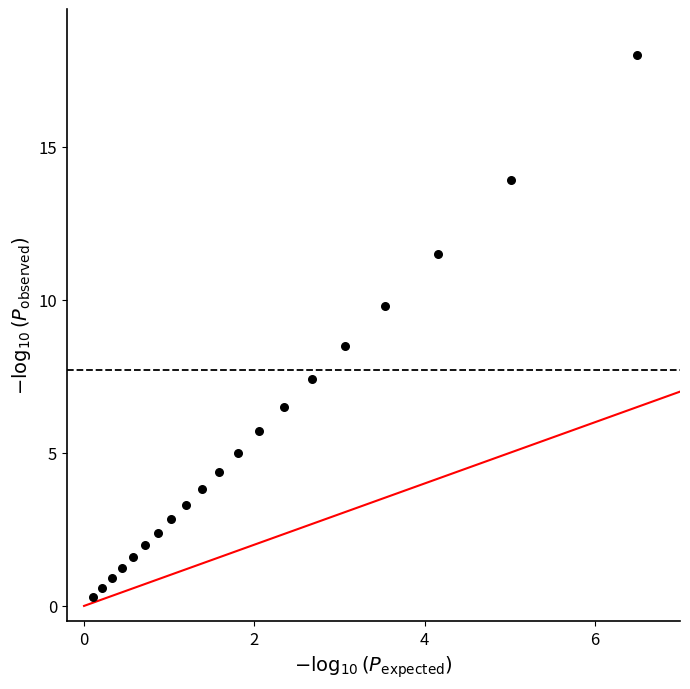

What is the range of X values (max minus min)?

6.4